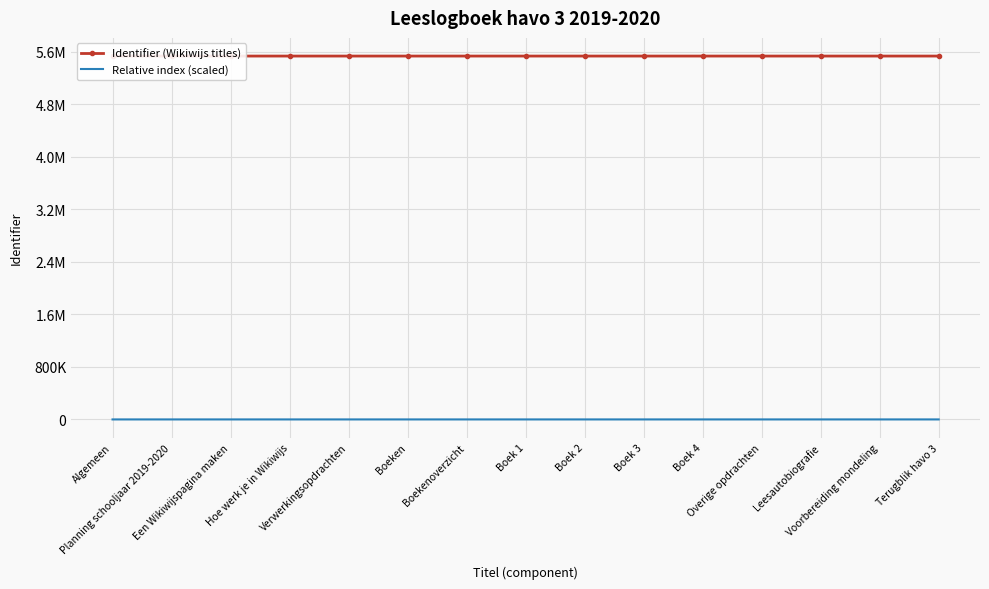

At which category is the sum across all series the highest?

Terugblik havo 3